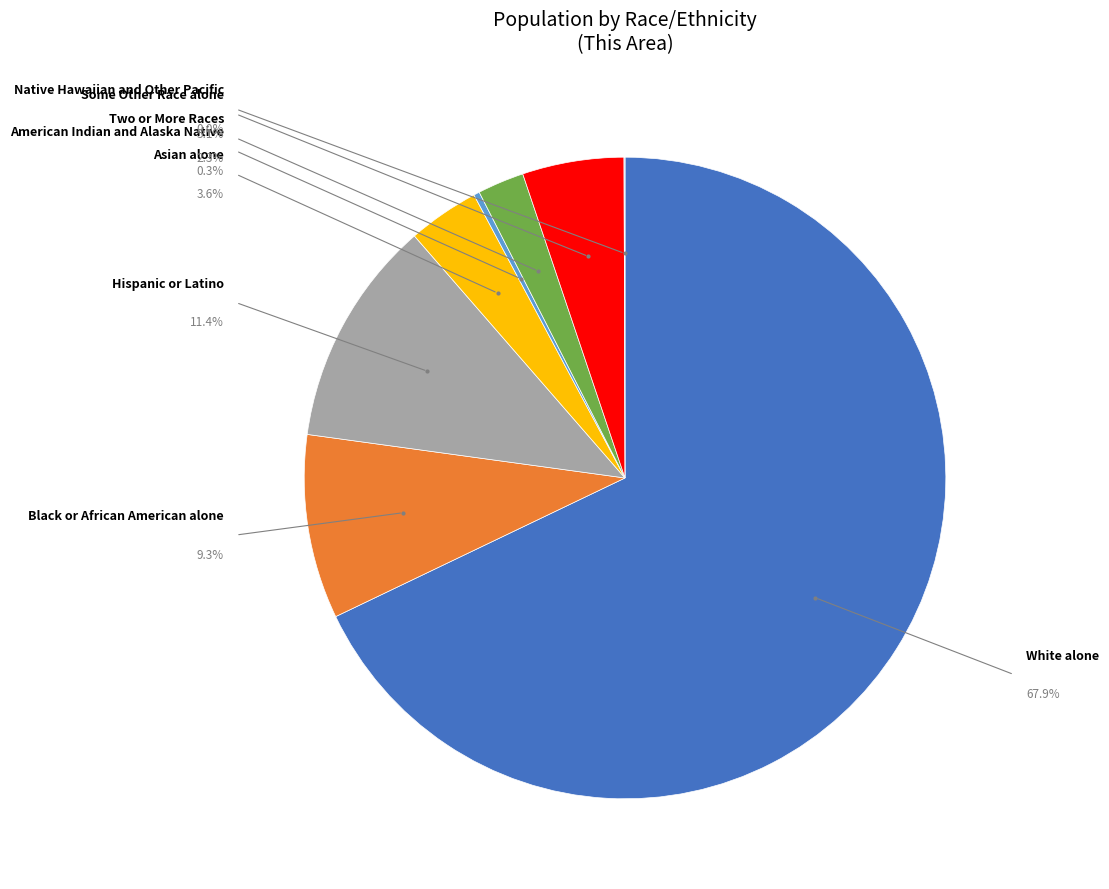

Is there any slice that represents more than half of the pie?

Yes